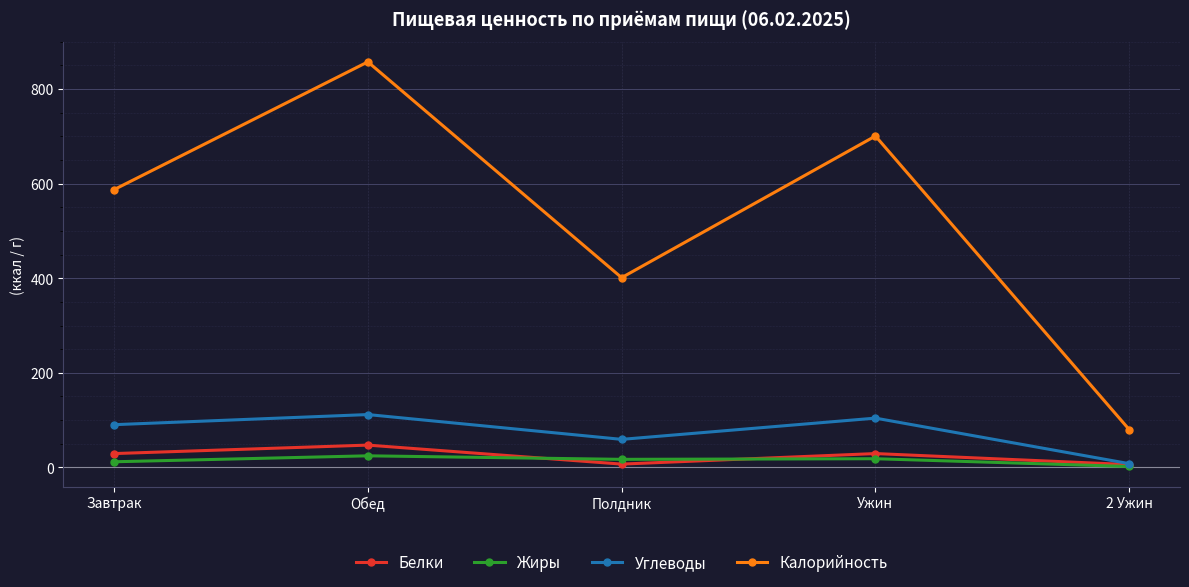

Rank the series by their maximum value, from highest to lowest.

Калорийность, Углеводы, Белки, Жиры